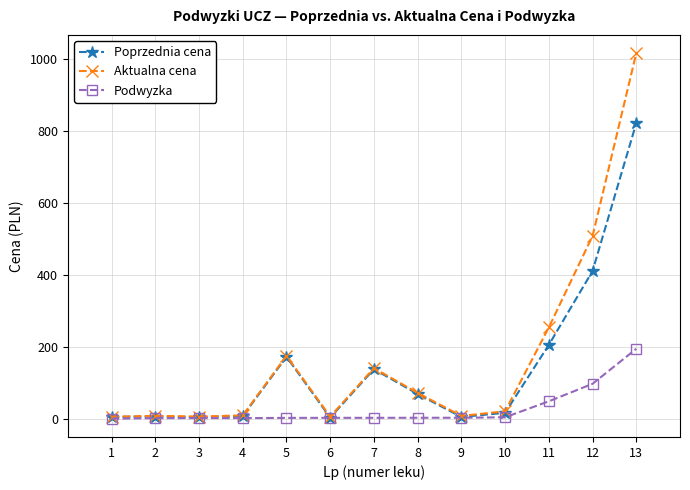

What is the difference between the highest and lowest values at 13?

820.8